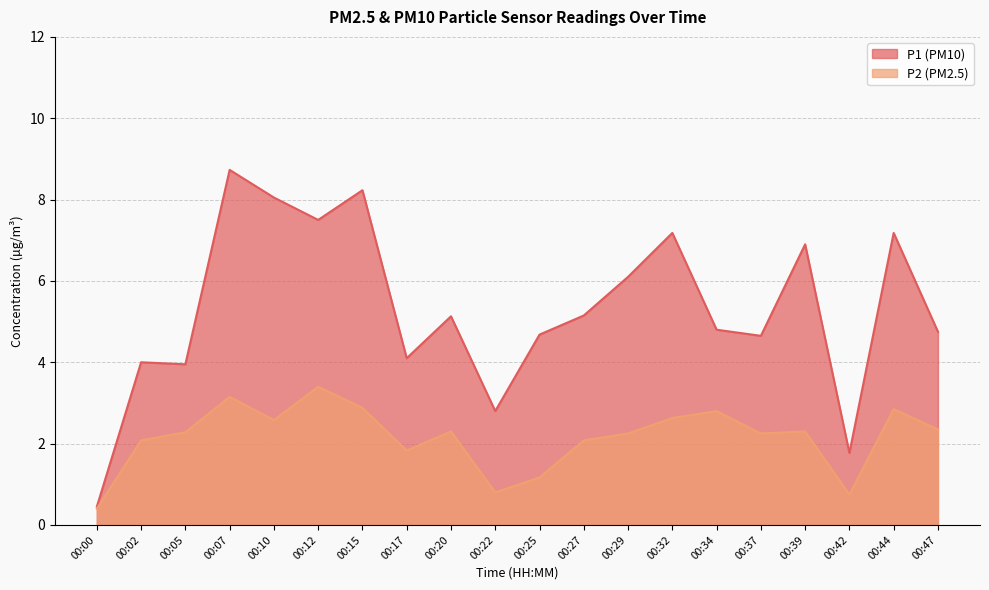

True or false: P1 and P2 intersect in this chart.

False